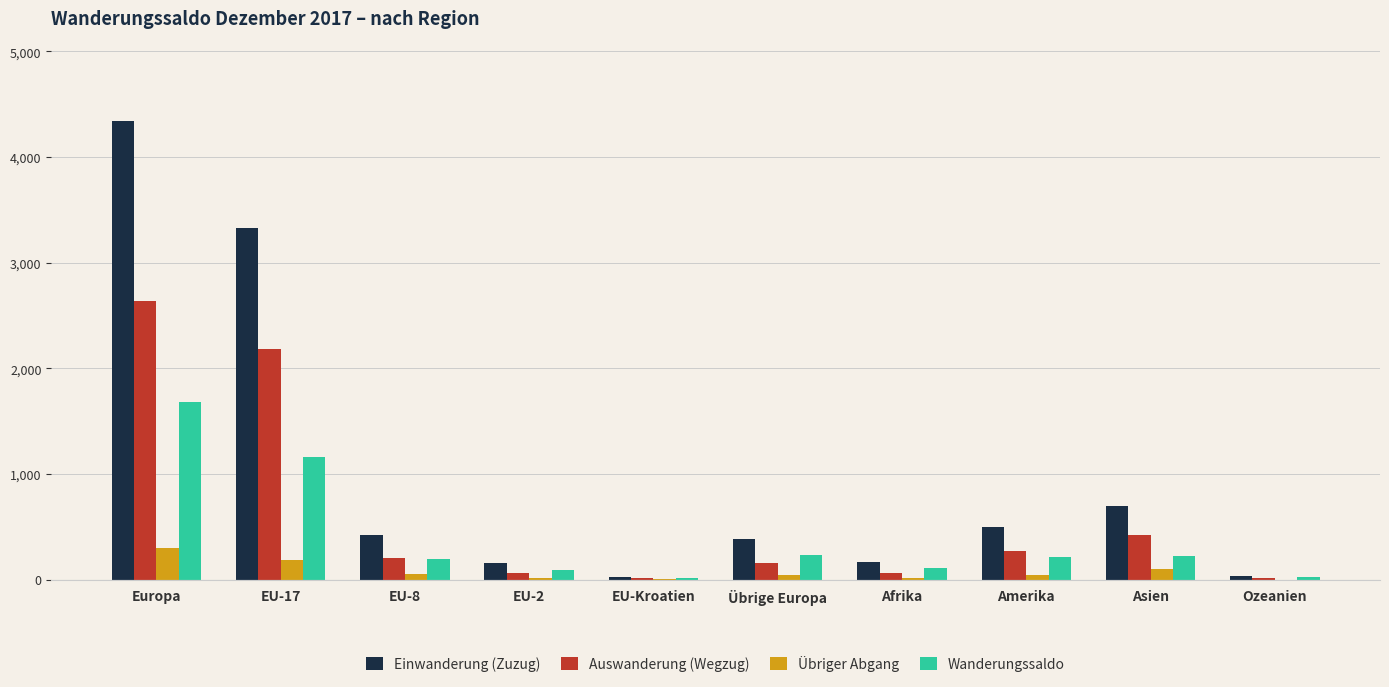

How many data points does each series have?

10